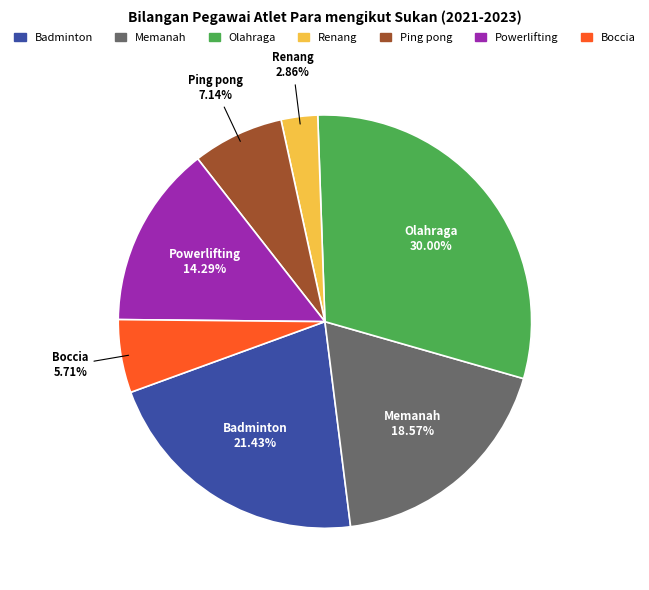

Does Boccia represent more than half of the total?

No